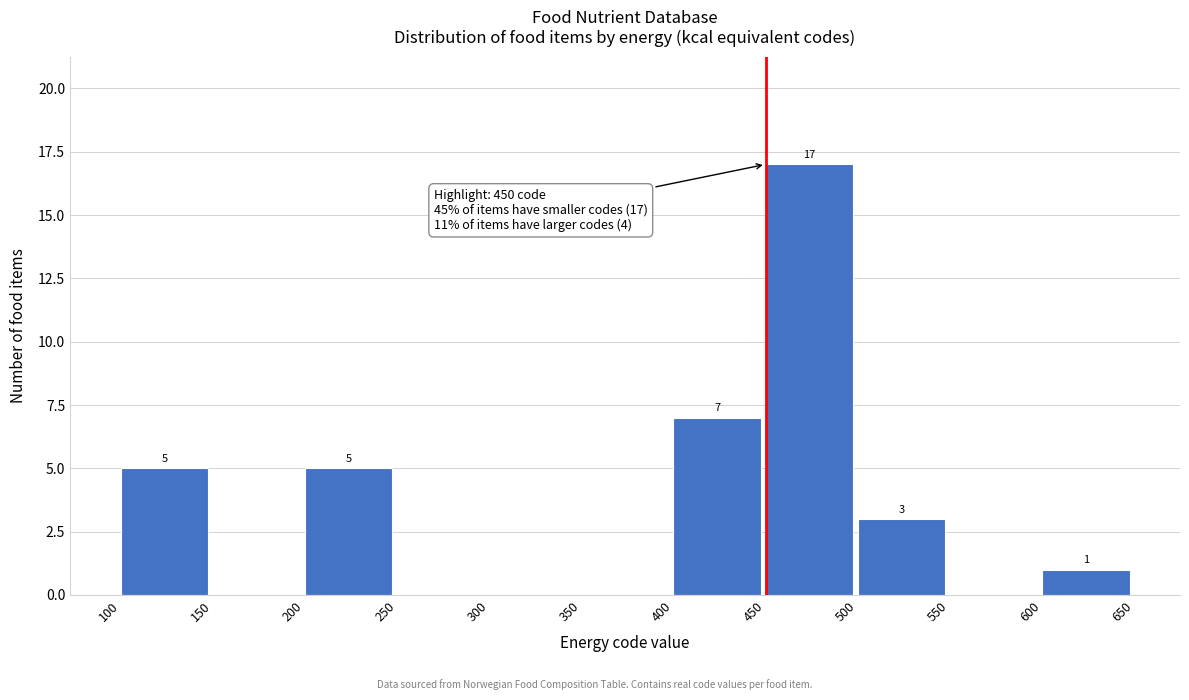

Which range on the x-axis has the tallest bar?

450 to 500